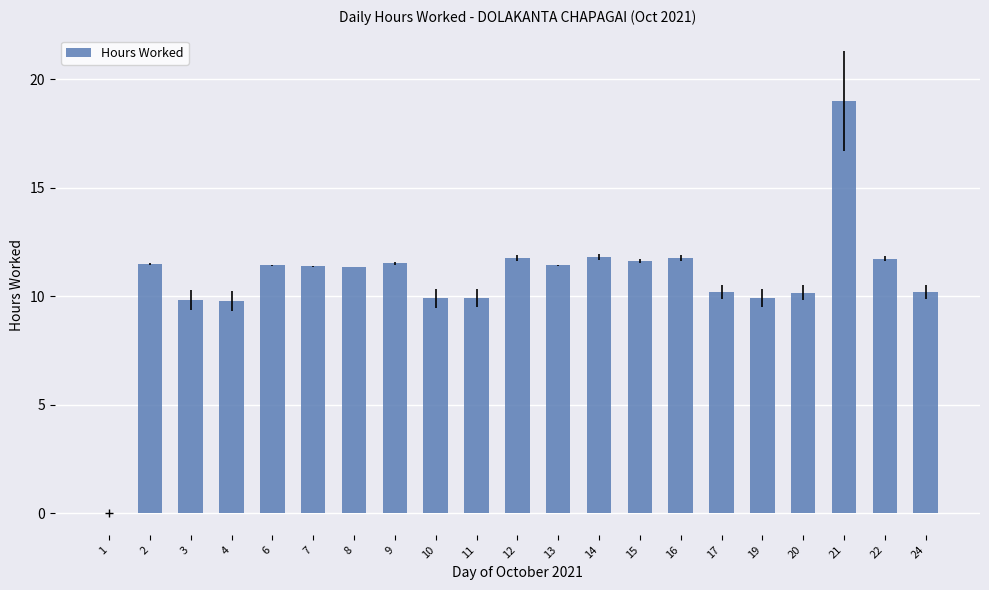

Are the bars horizontal?

No